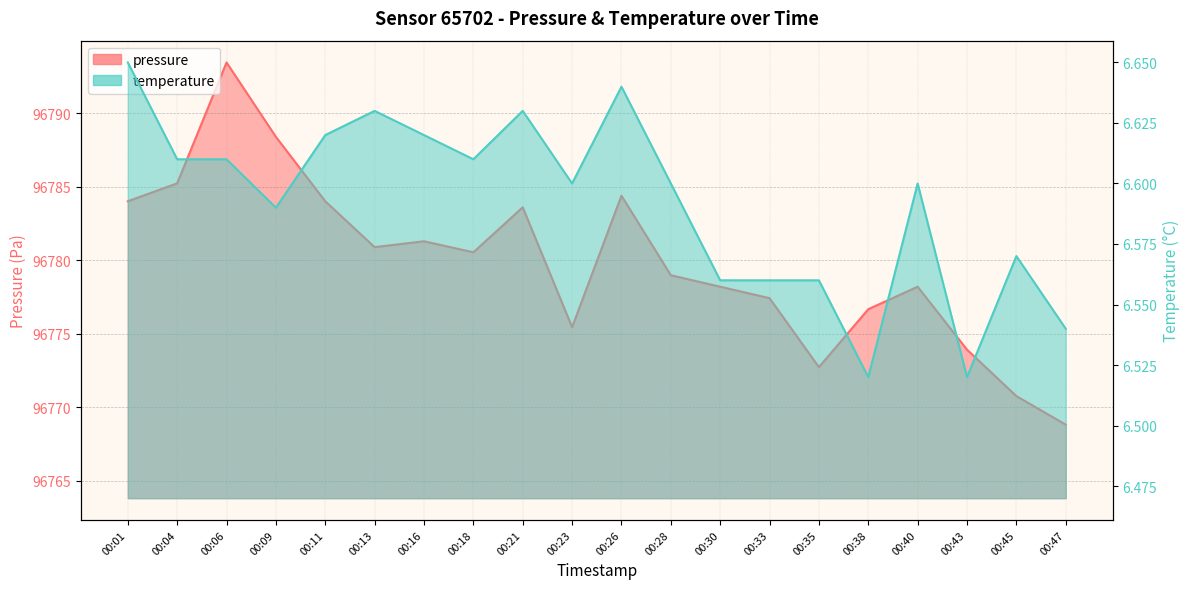

Where is the first local minimum for pressure?

00:13